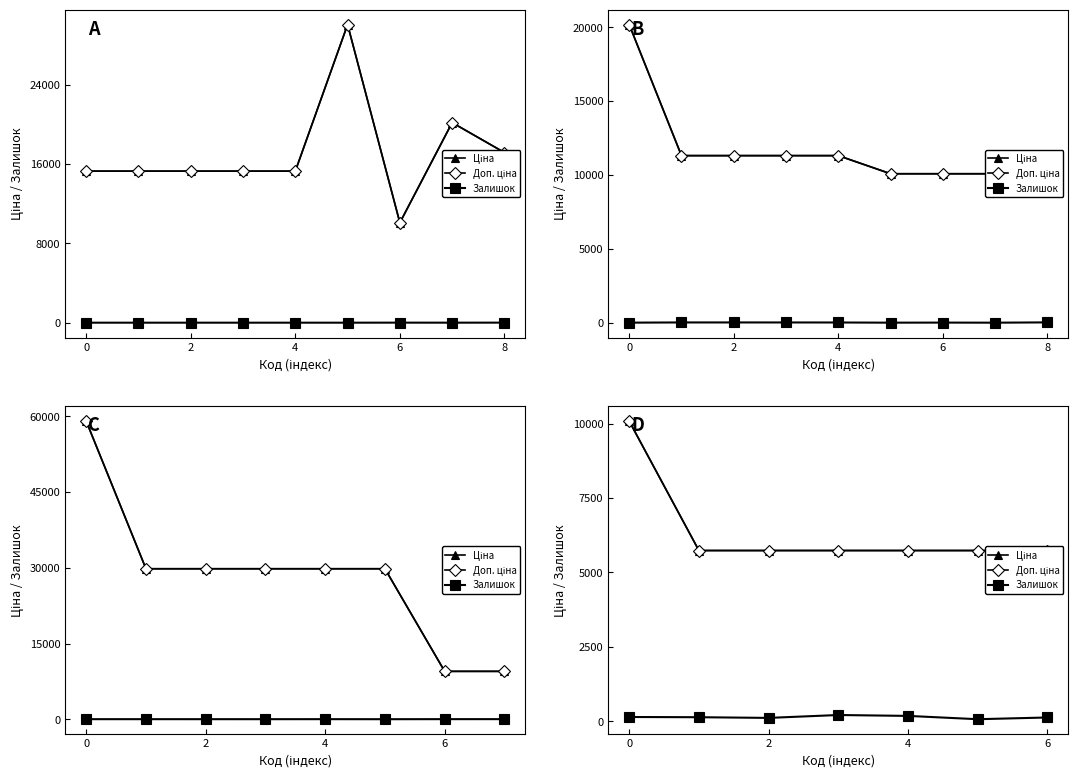

At how many categories does at least one series exceed 3652?

7